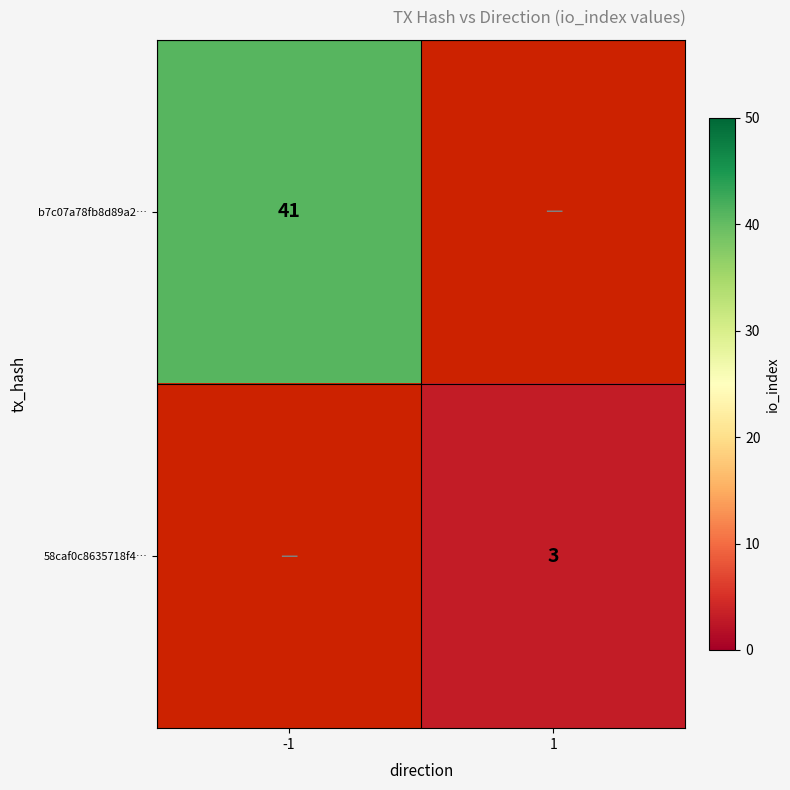

The value of 58caf0c8635718f4… at 1 is 3. True or false?

True